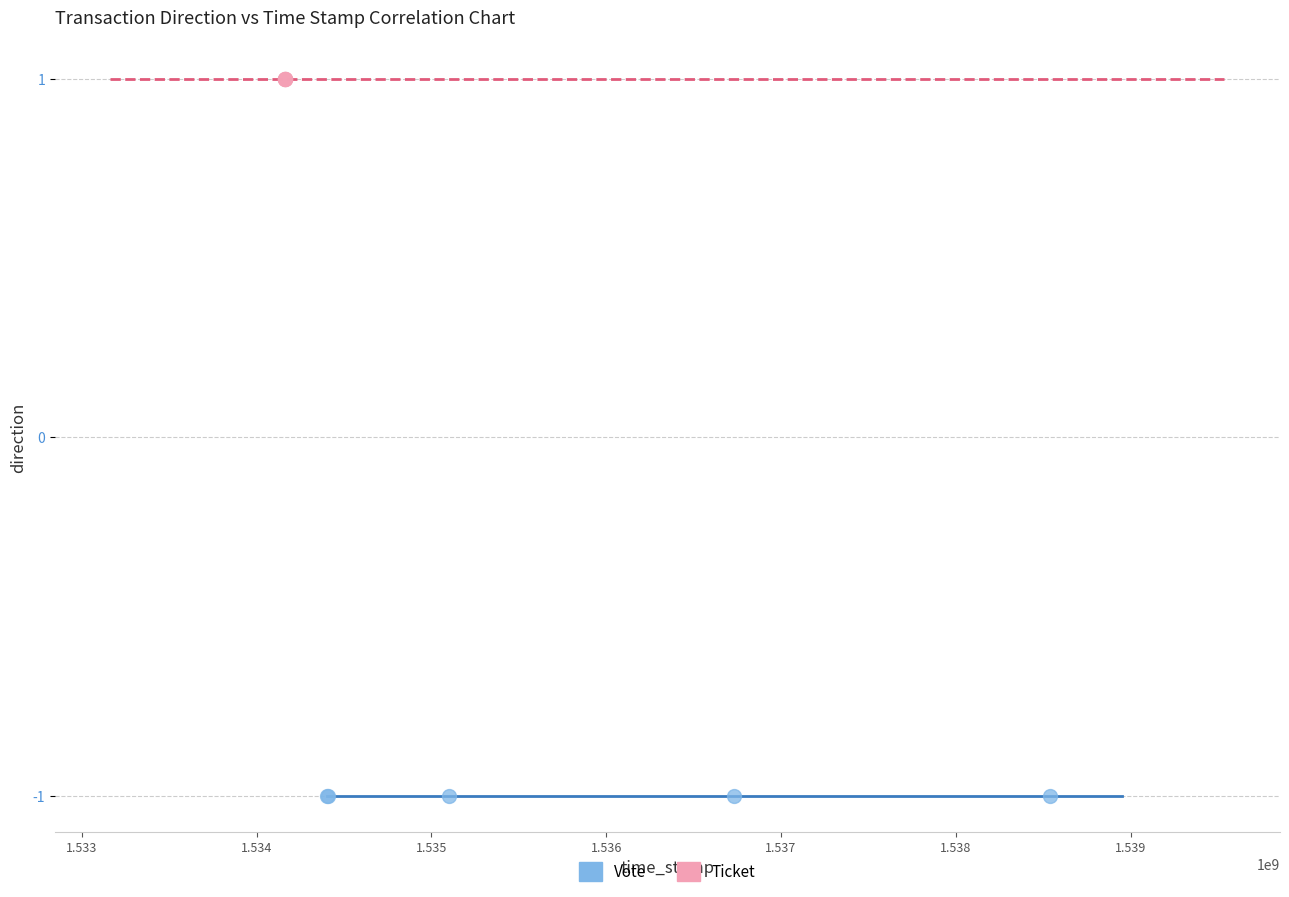

Which series reaches the minimum Y coordinate?

Vote